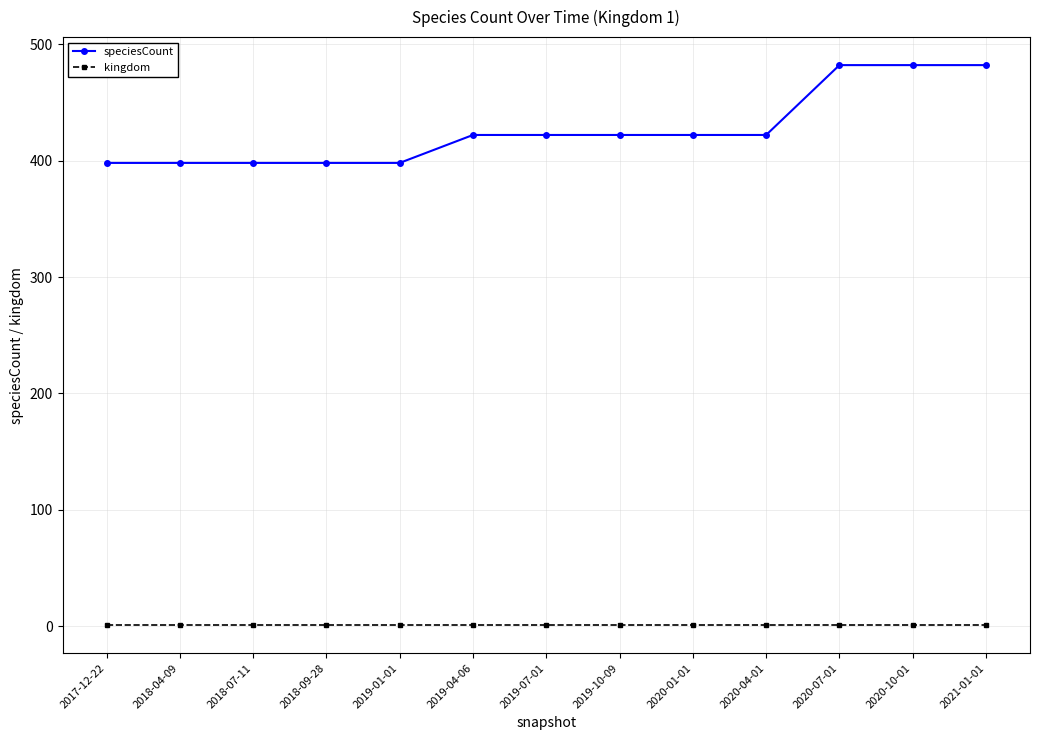

How many series are shown in this chart?

2